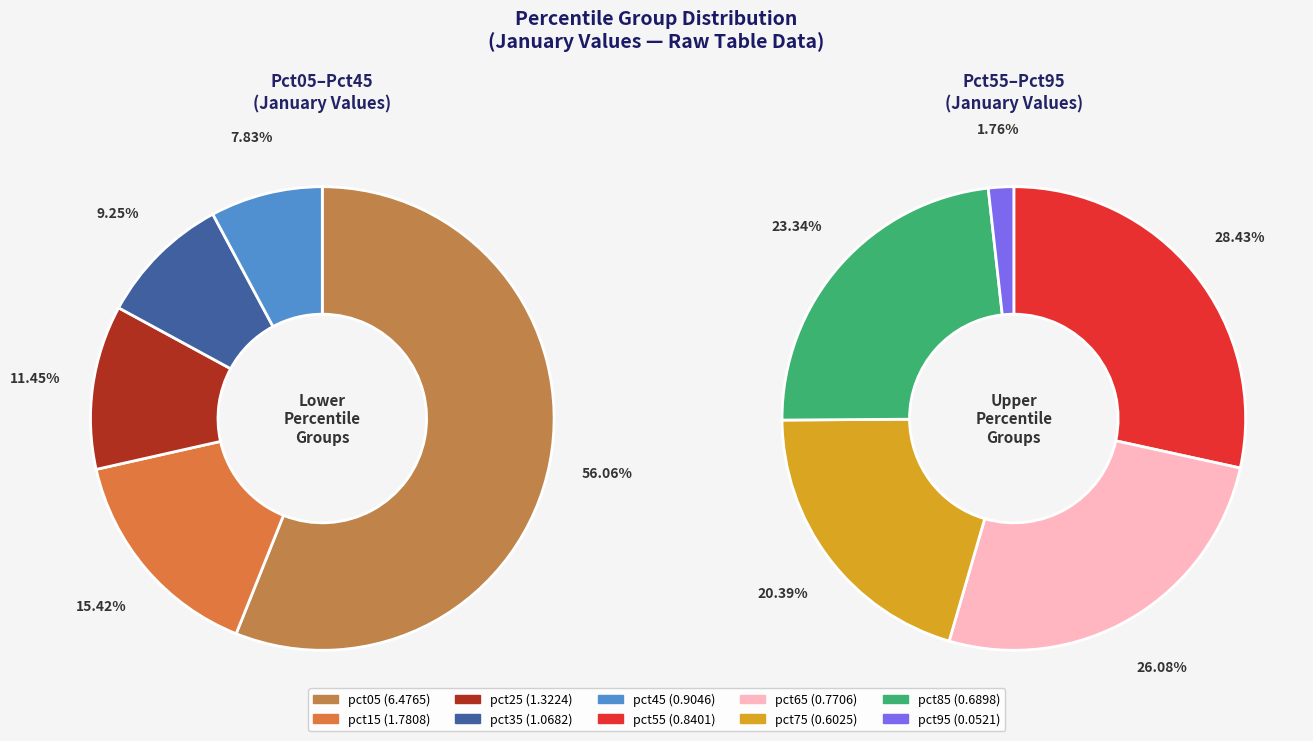

True or false: pct85 accounts for 1% of the total.

False